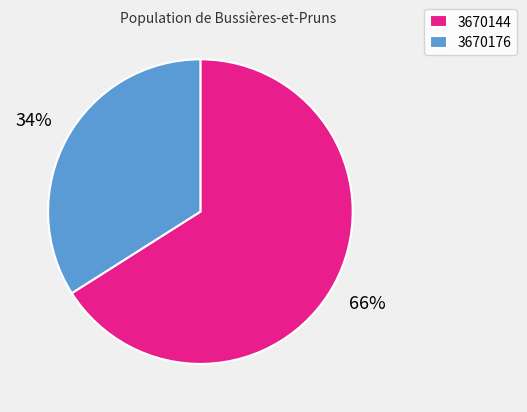

Combined, do 3670144 and 3670176 account for over 50%?

Yes